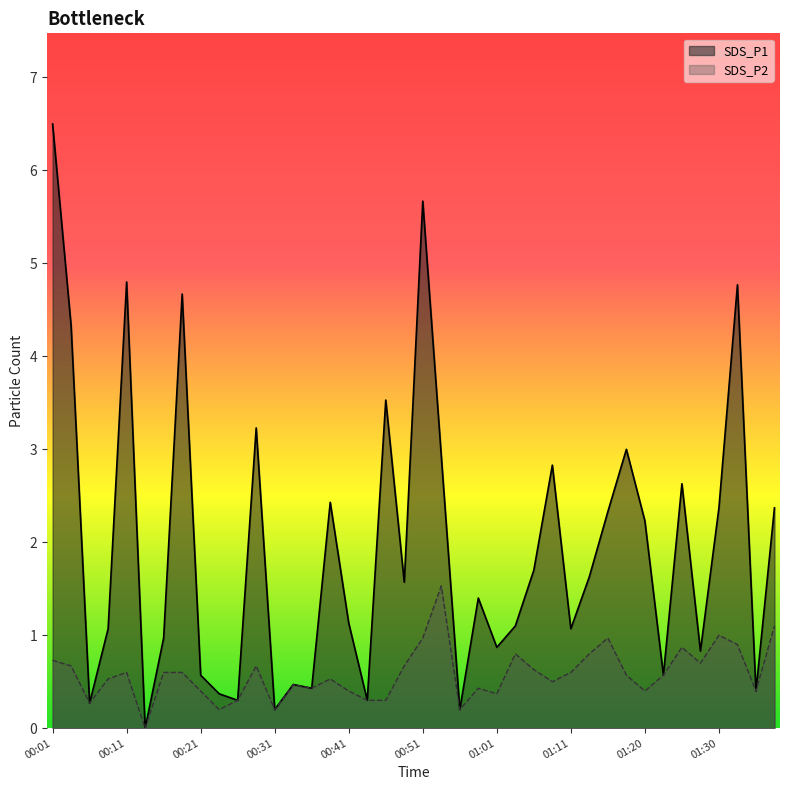

True or false: SDS_P2 has more than 1 interior local peaks.

True